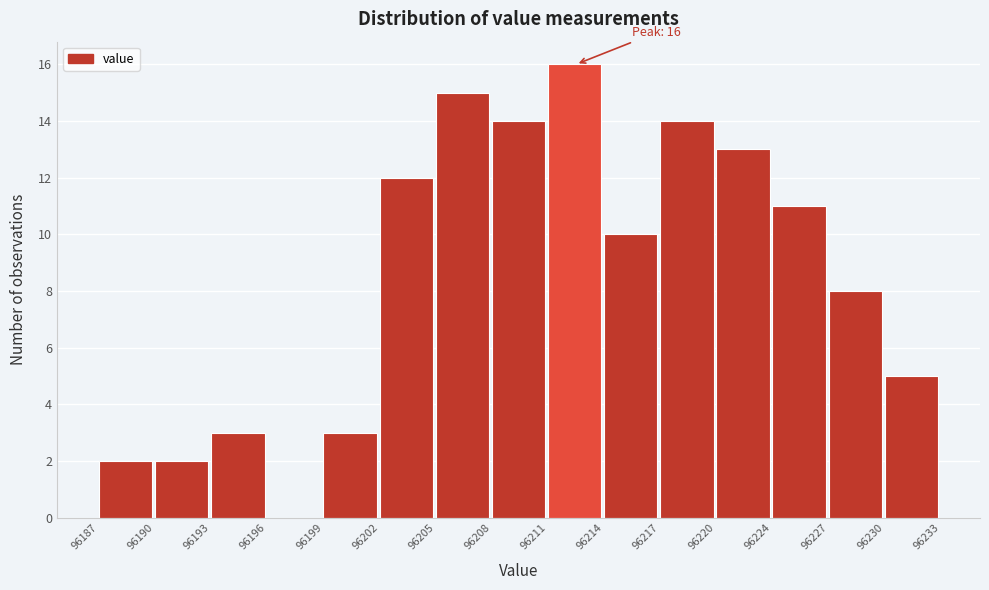

Which range on the x-axis has the tallest bar?

96211 to 96214